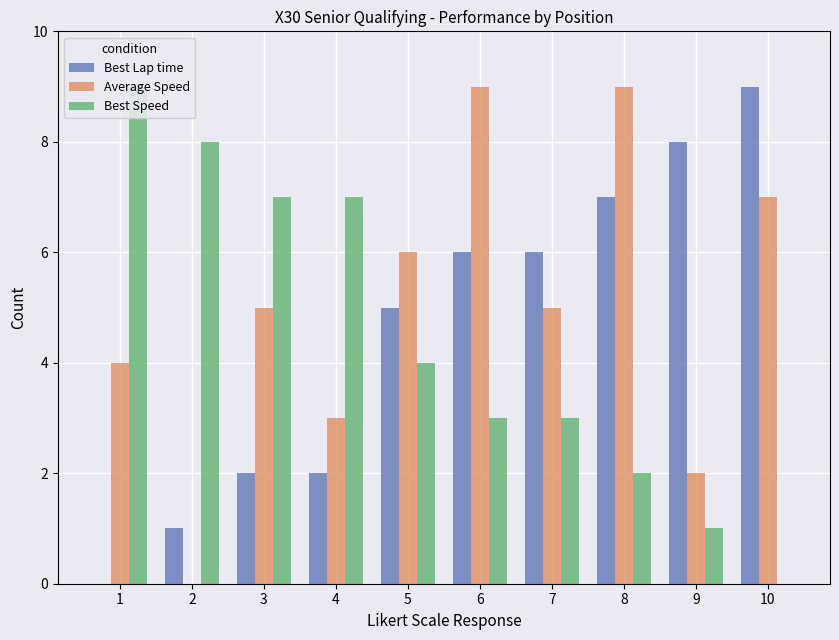

Reading right to left, what are all the values shown in this chart?

Best Lap time: 9	8	7	6	6	5	2	2	1	0
Average Speed: 7	2	9	5	9	6	3	5	0	4
Best Speed: 0	1	2	3	3	4	7	7	8	9